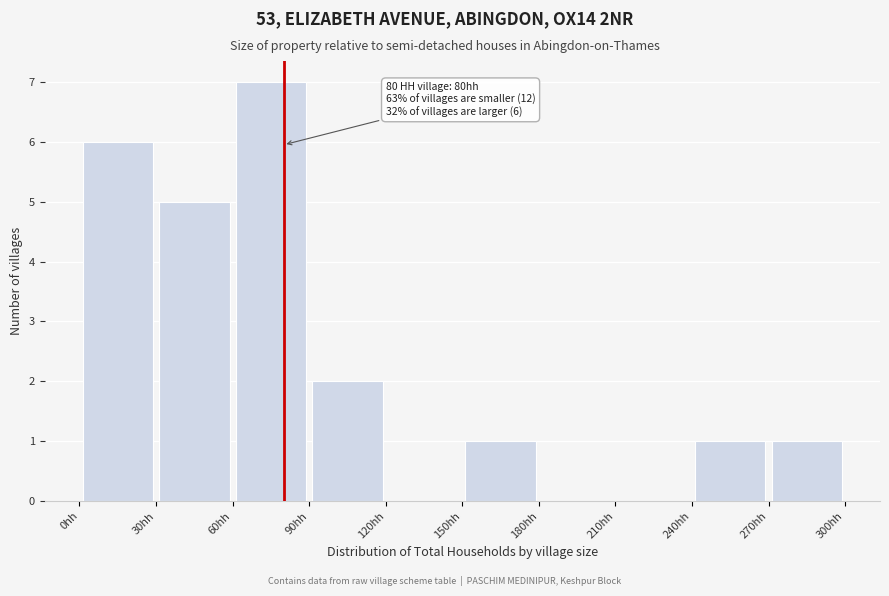

Over which range of the x-axis is the bar tallest?

60 to 90